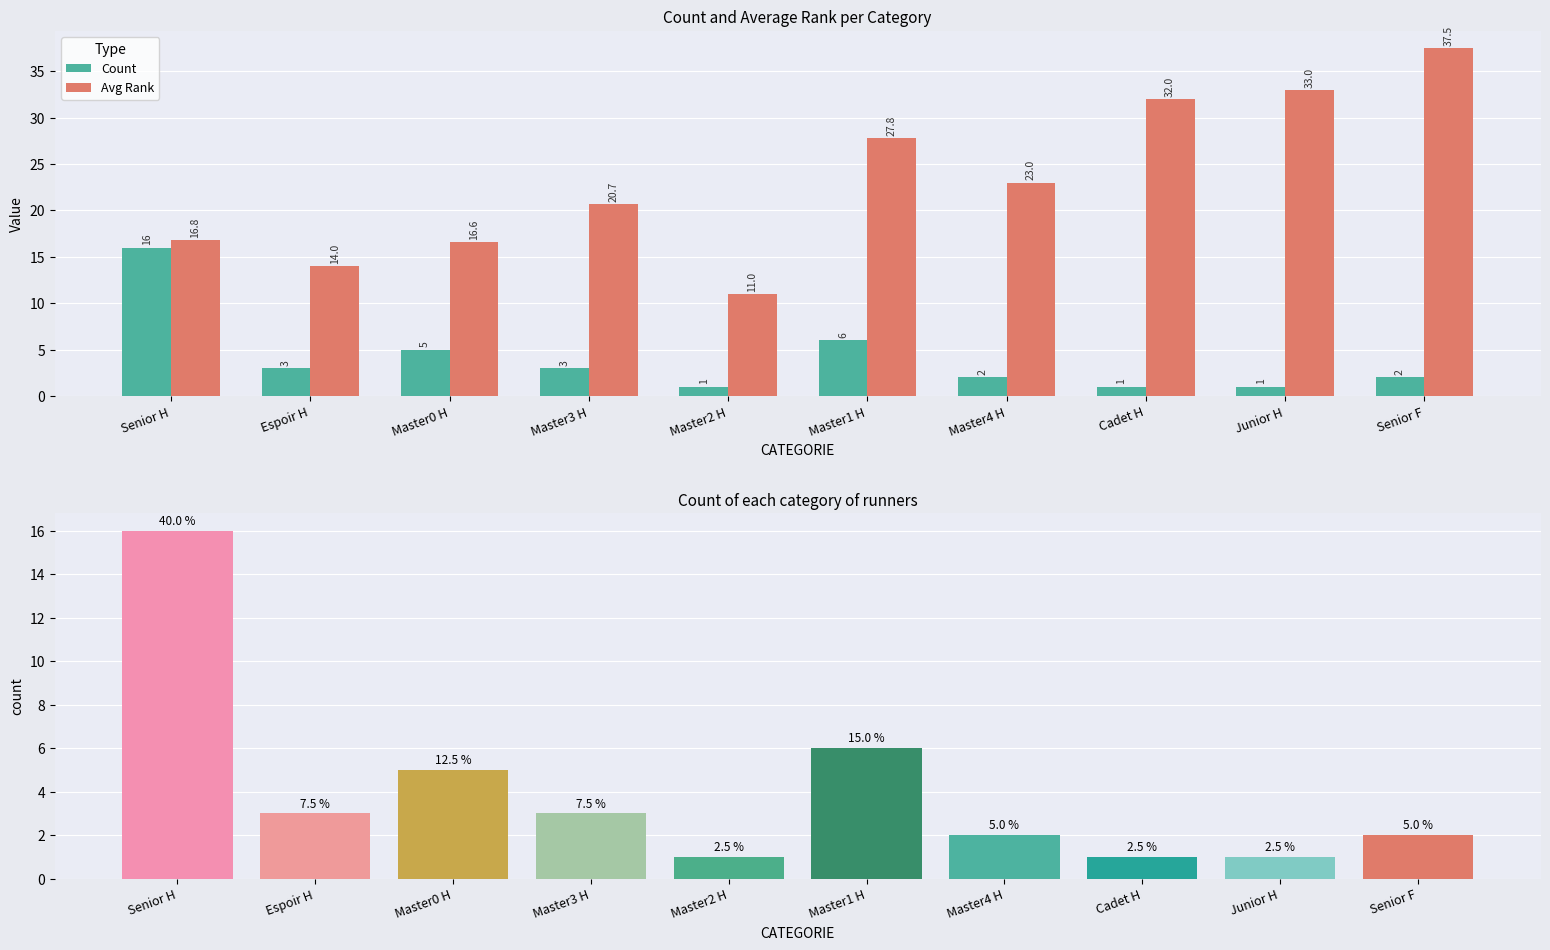

How many groups of bars are there?

10